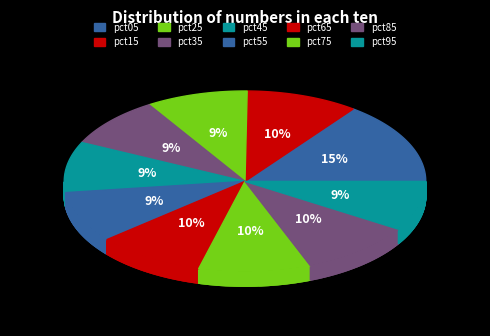

To the nearest percent, what is the combined percentage of pct05 and pct55?

24%